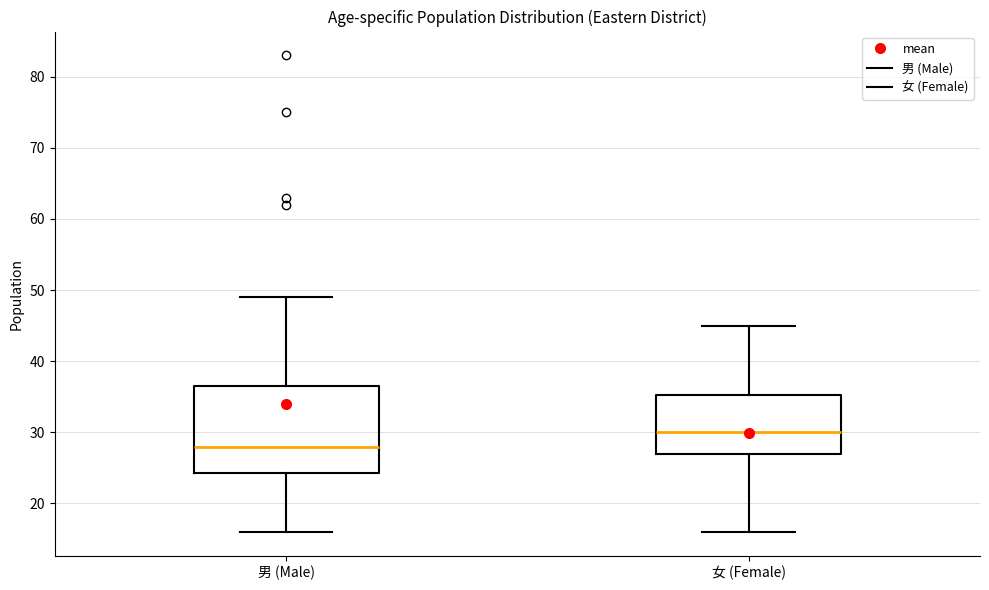

Which box is the tallest, from its lower edge to its upper edge?

男 (Male)